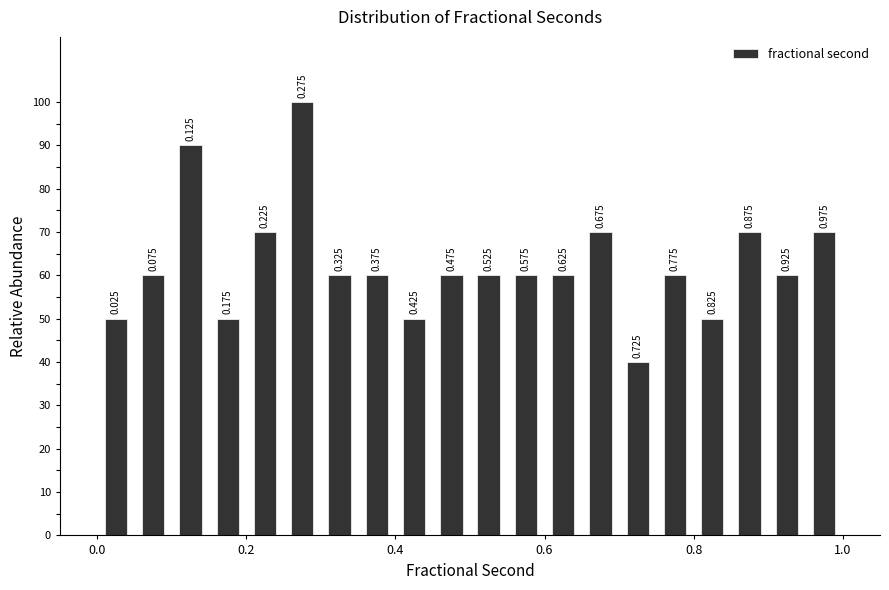

Read against the x-axis, roughly where is the centre of the tallest bar?

0.28